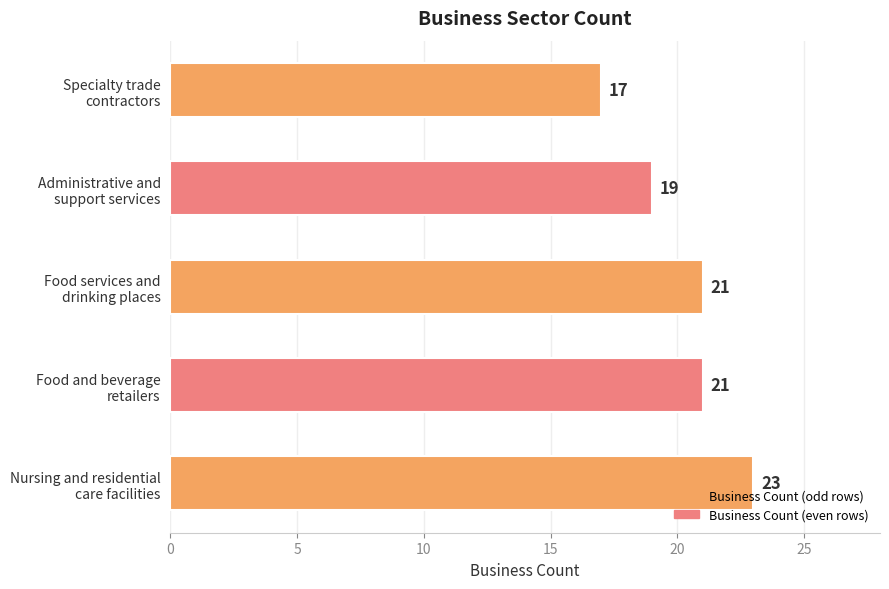

How many values are between 19 and 21?

3